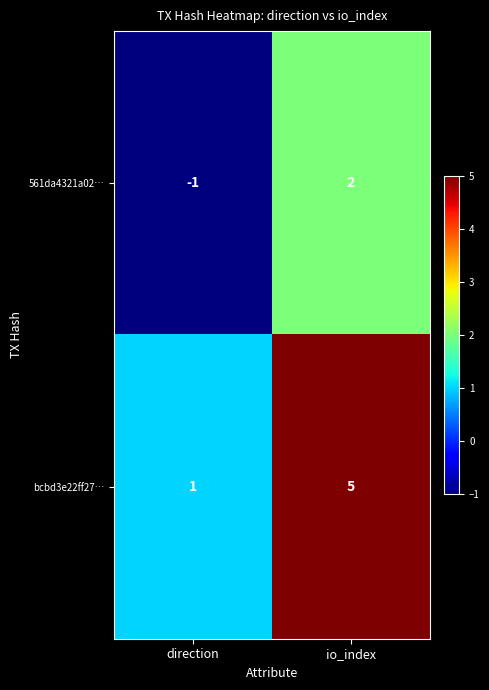

Which series changed the most between direction and io_index?

bcbd3e22ff27…